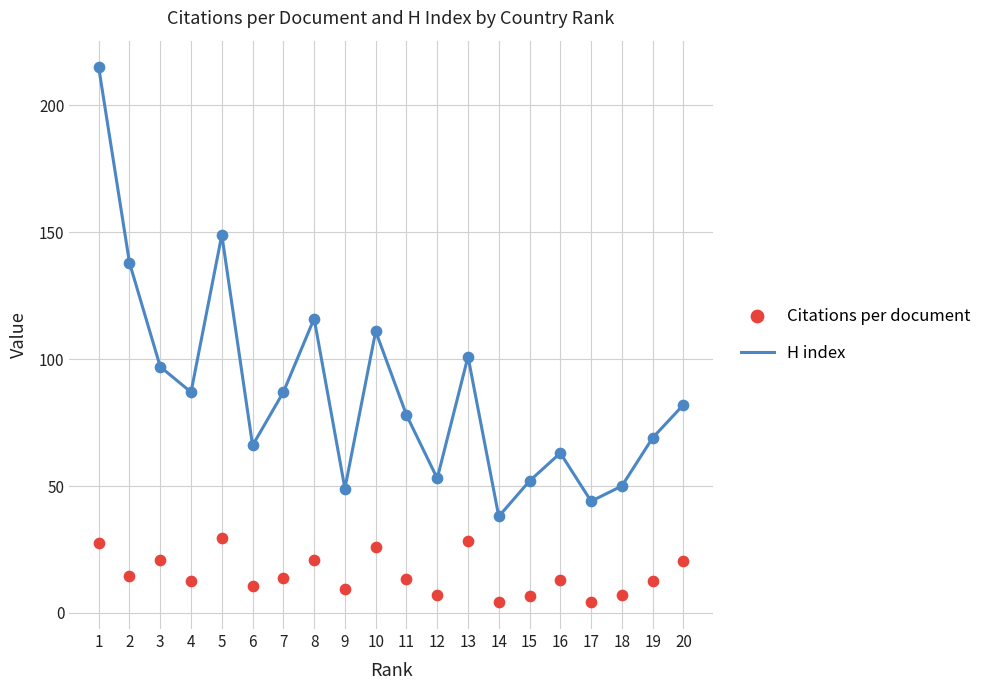

Which series contains the lowest Y value?

Citations per document